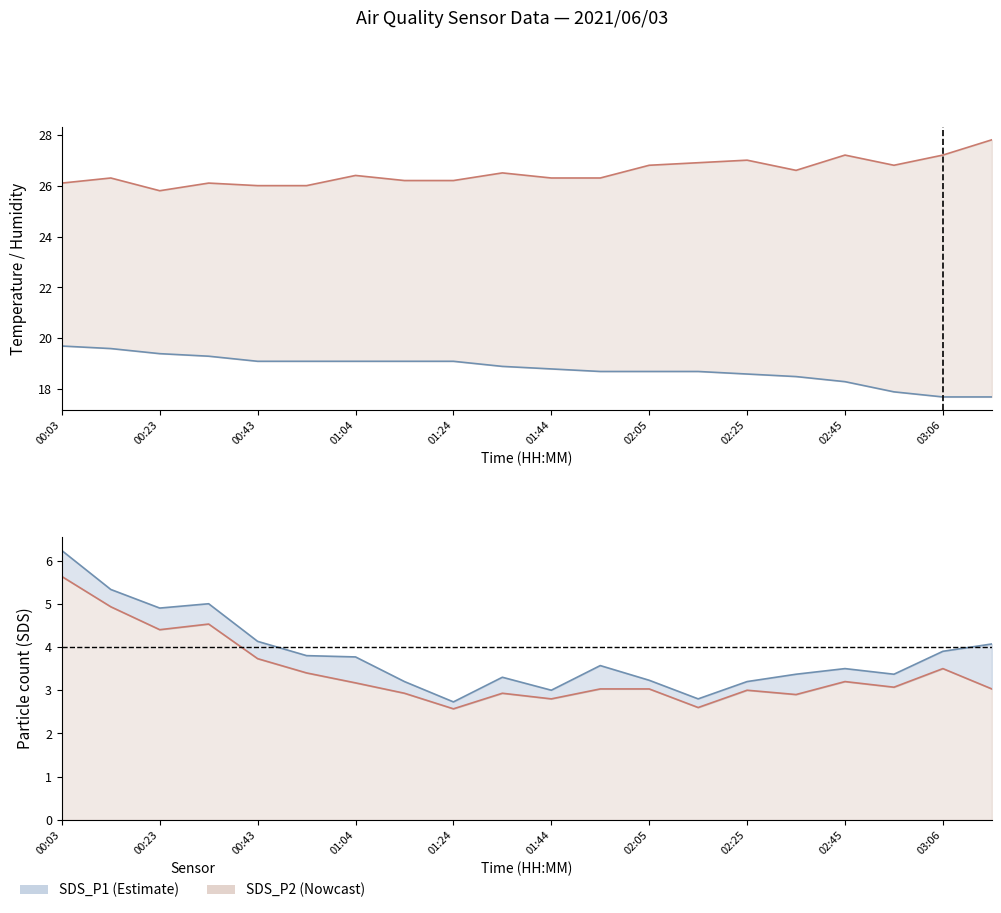

Where does the SDS_P2 line series first go above 3?

00:03